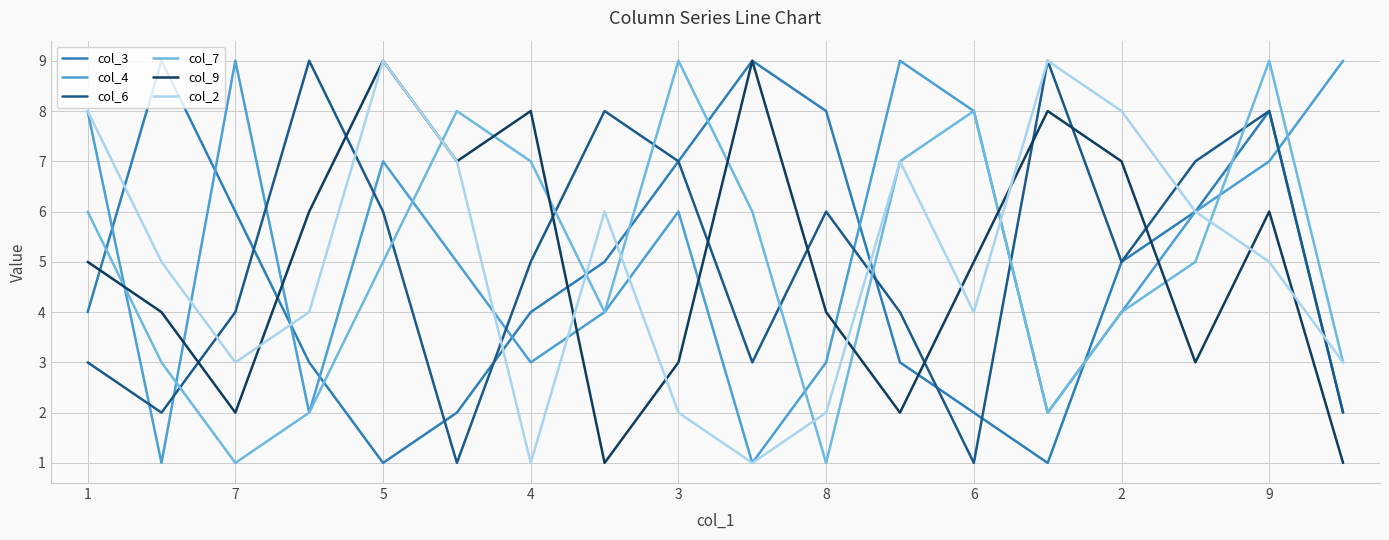

True or false: col_9 and col_4 cross at least once.

True